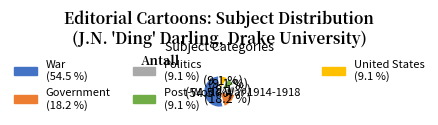

Is there any slice that represents more than half of the pie?

Yes